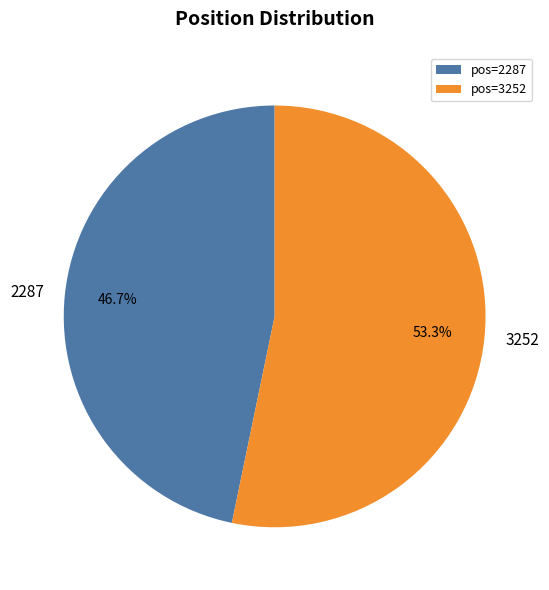

Combined, do pos=3252 and pos=2287 account for over 50%?

Yes